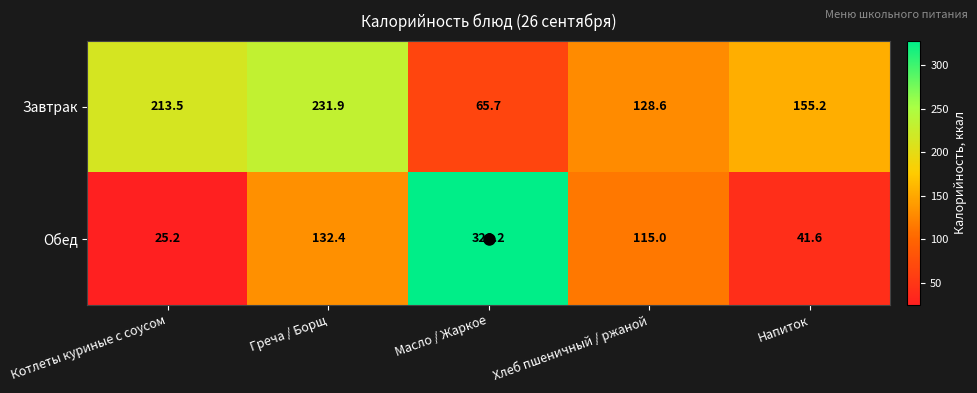

What is the difference between the highest and lowest values at Греча / Борщ?

99.5